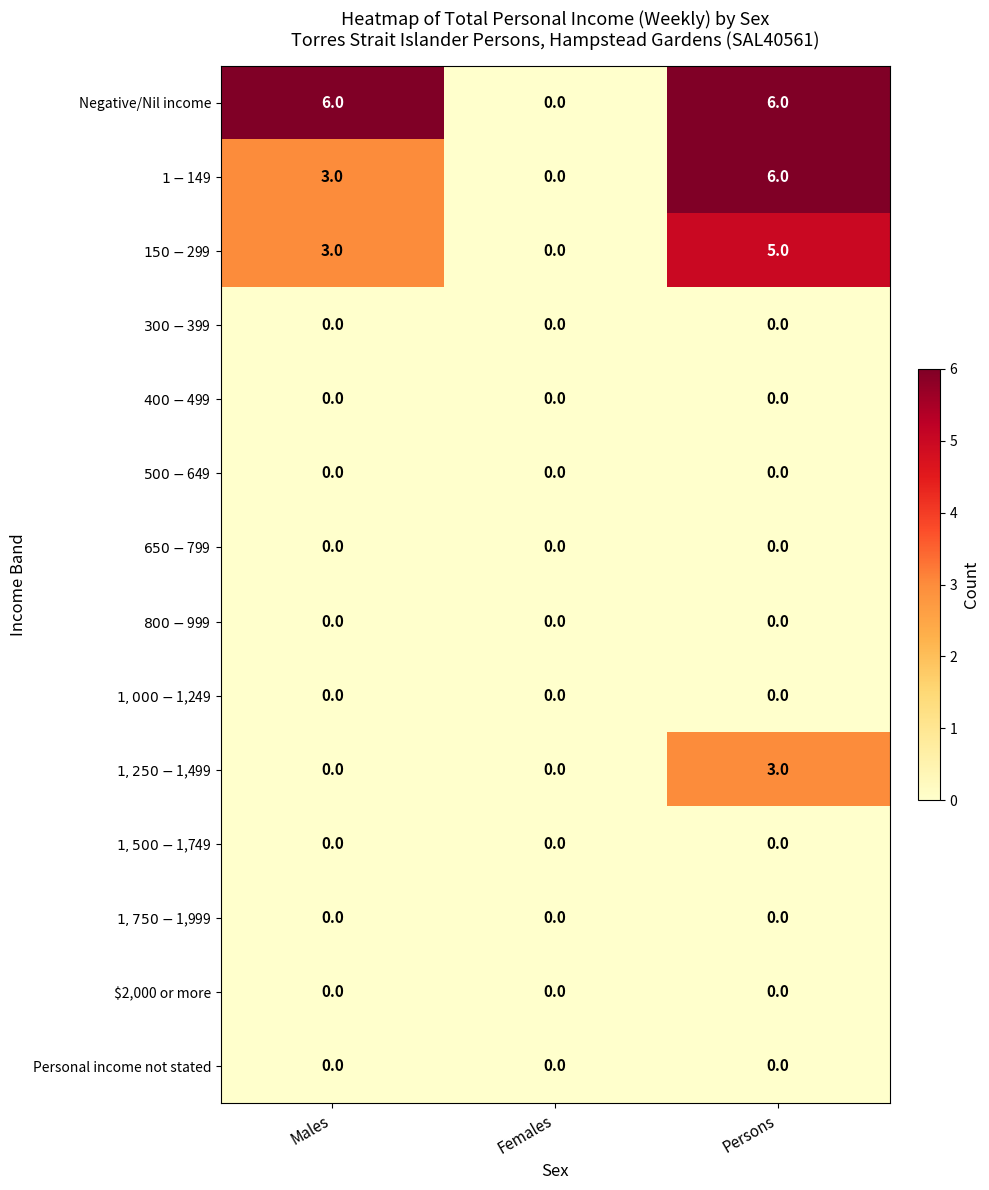

What is the maximum value shown in the chart?

6